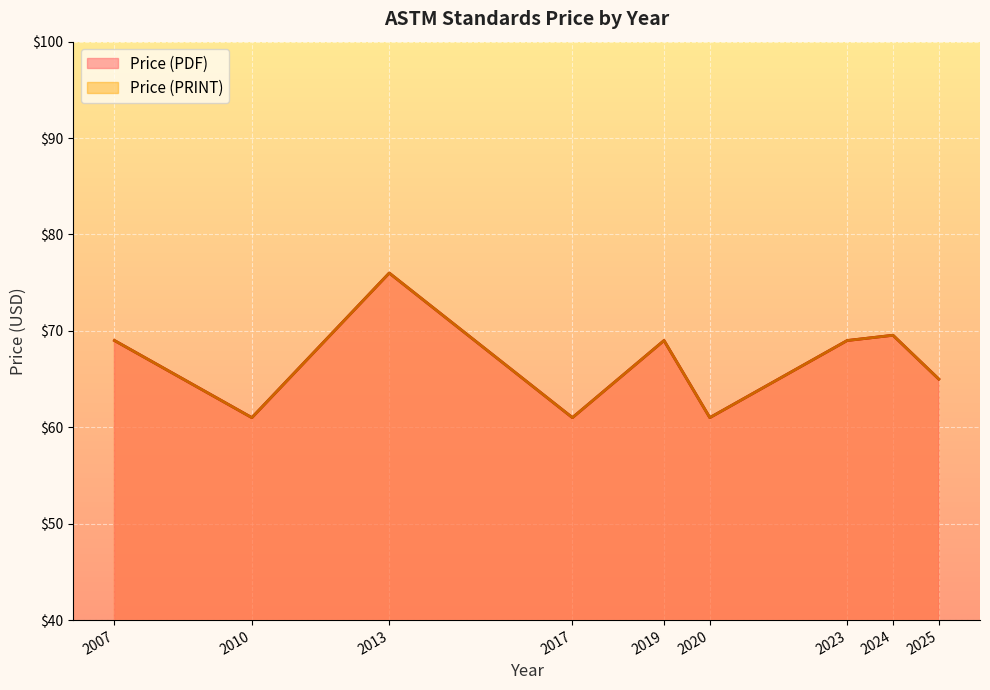

What is the maximum value for Price (PDF)?

76